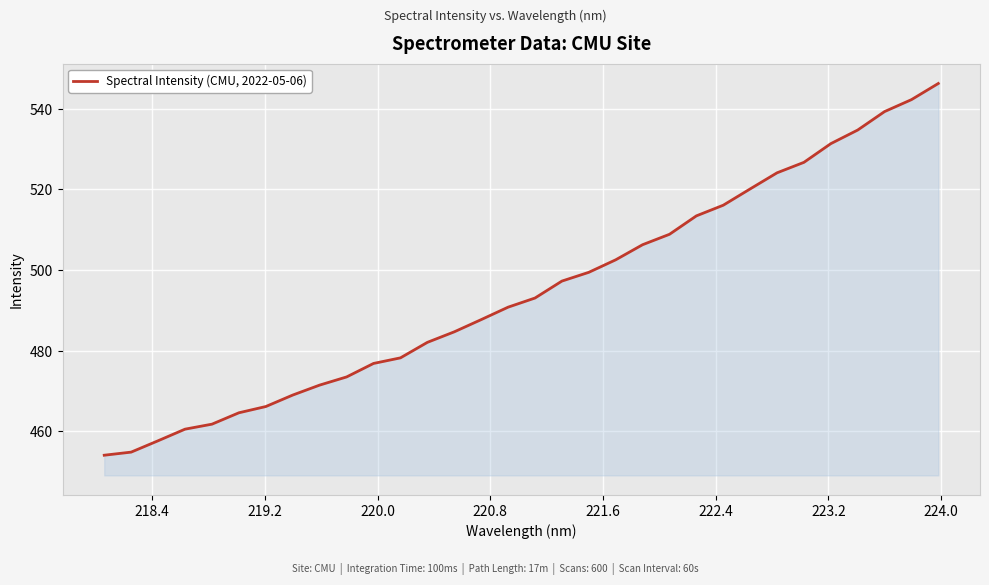

How many categories are shown in the chart?

32